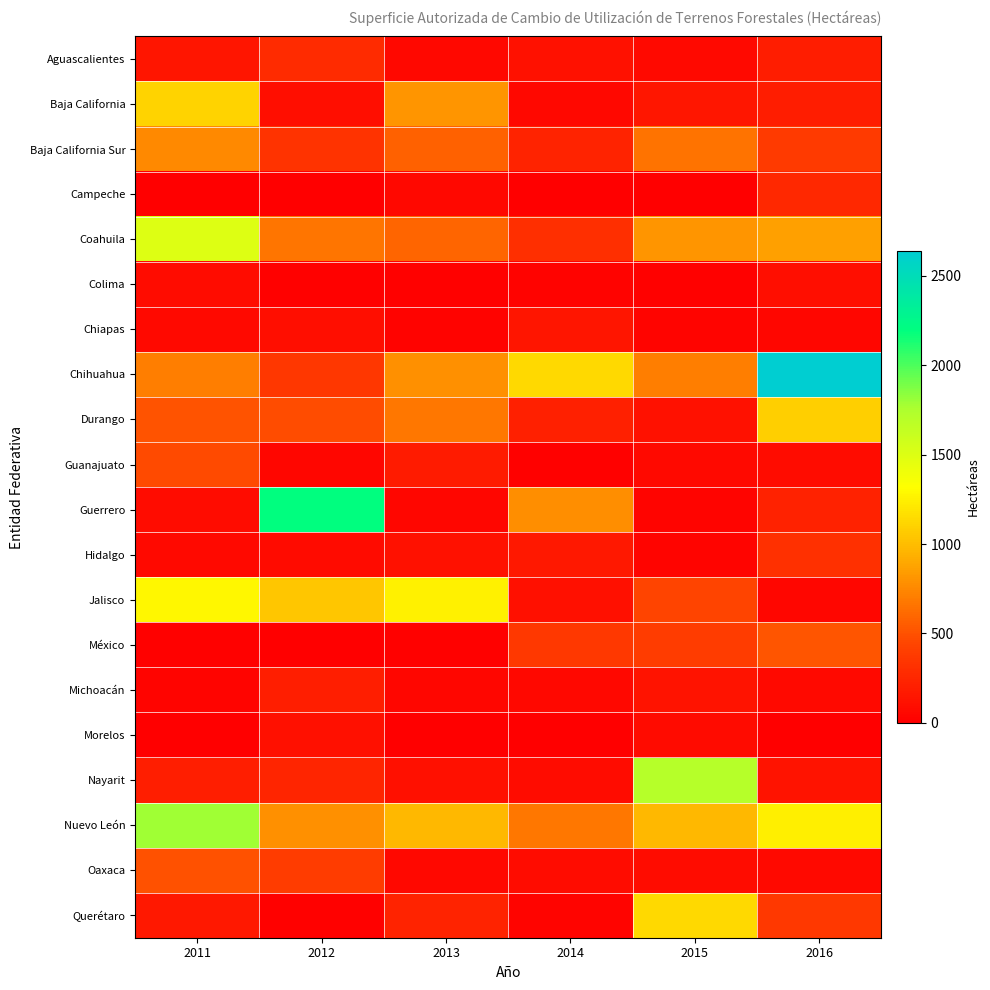

Count the number of data series in this chart.

20